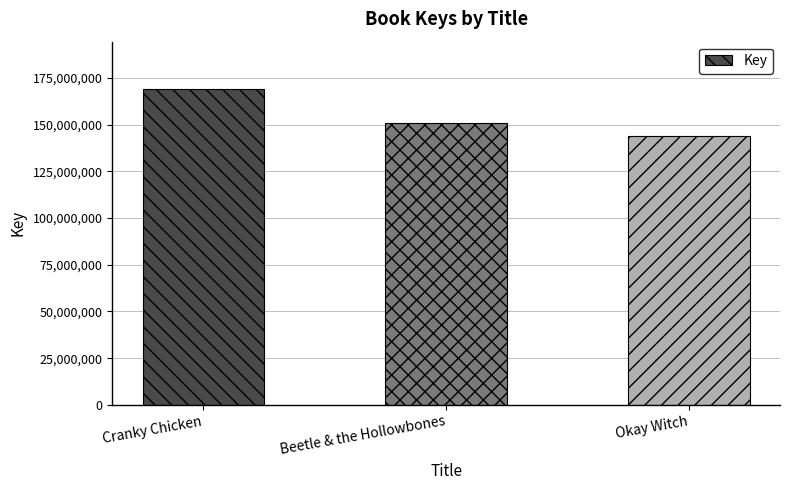

What is the greatest value displayed?

169068737